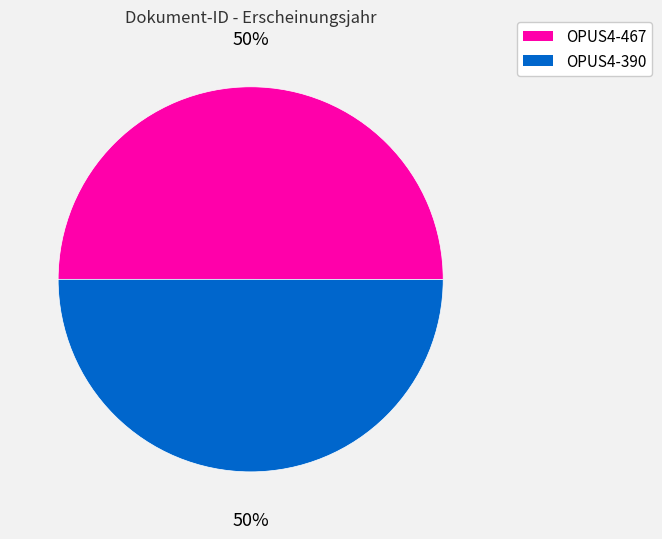

Is it true that OPUS4-390 is 50% of the pie?

True